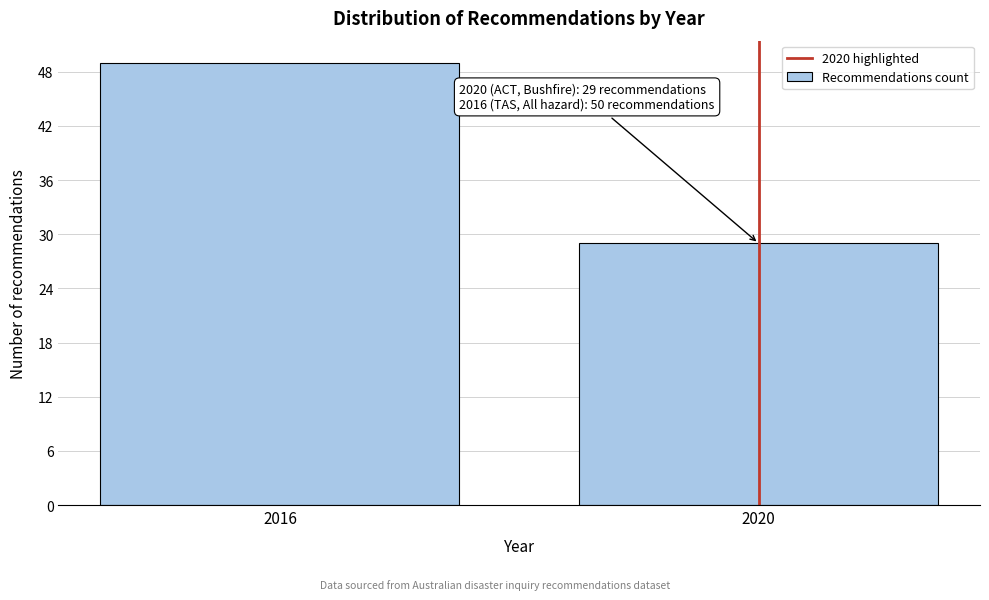

Reading left to right, list all the values displayed in this chart.

49	29